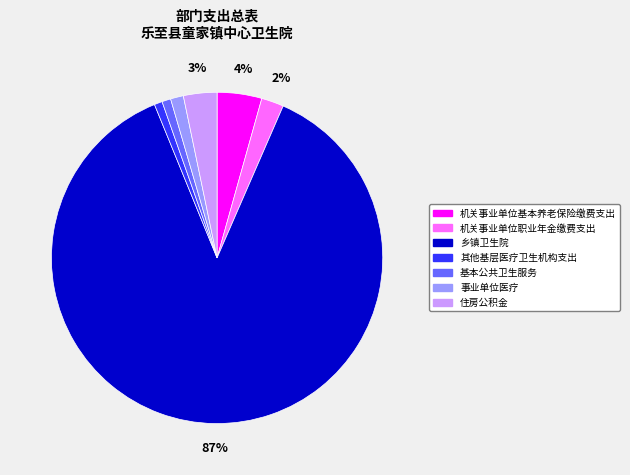

To the nearest percent, what is the difference between the 机关事业单位职业年金缴费支出 and 住房公积金 slice percentages?

1%